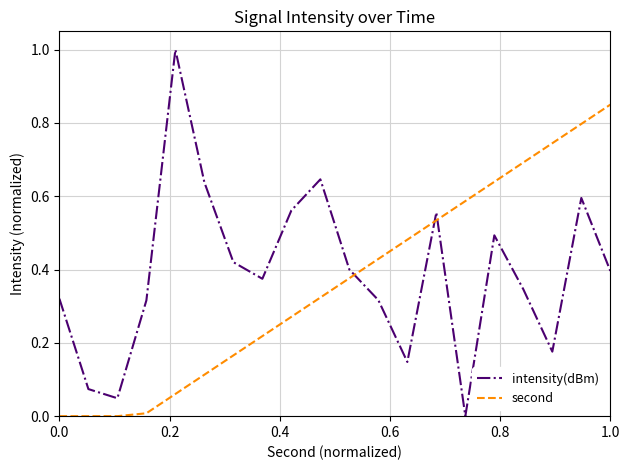

Which series has the widest spread of values?

intensity(dBm)